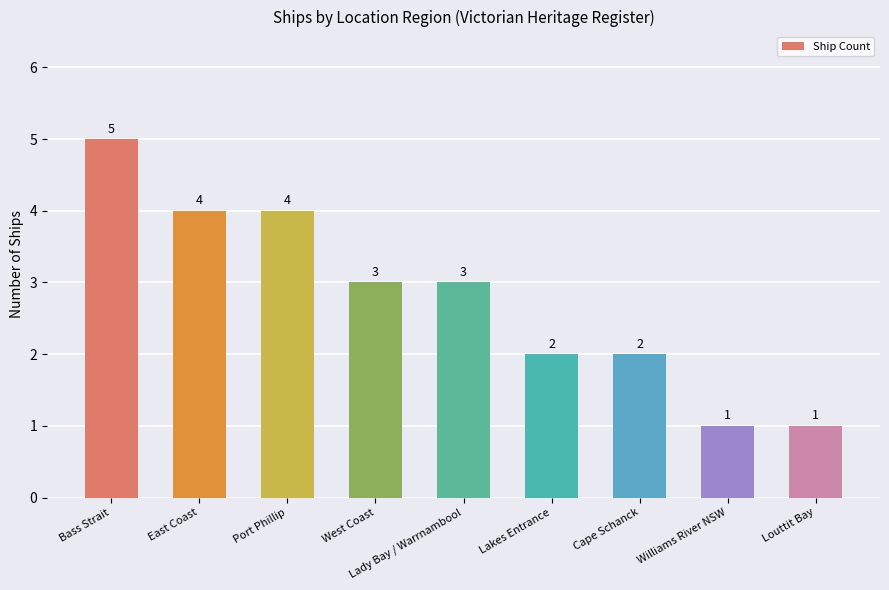

What is the ratio of the value at Louttit Bay to the value at Lakes Entrance?

0.5